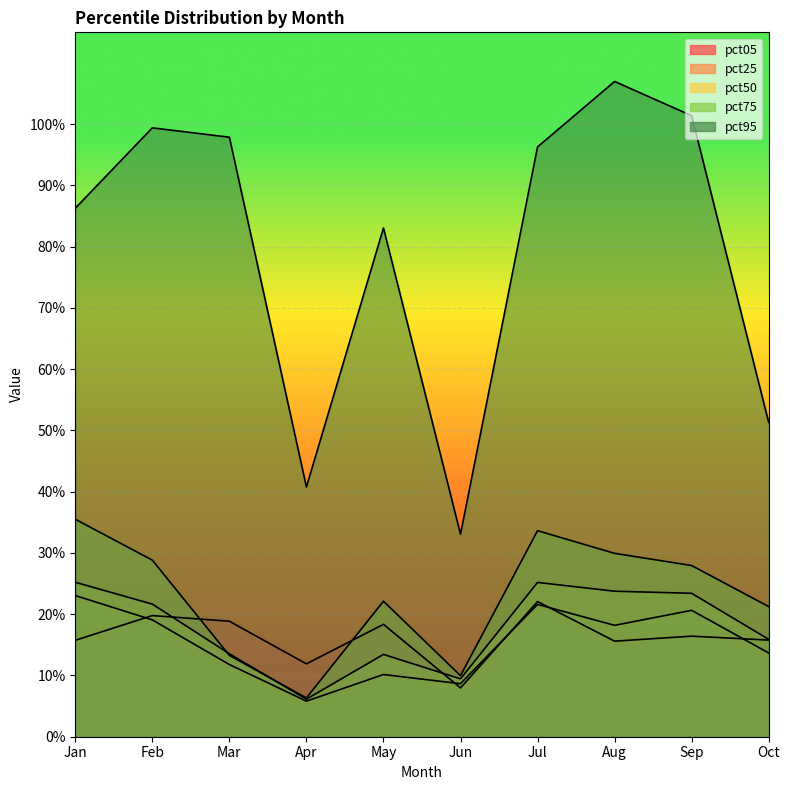

How many lines are shown in the chart?

5